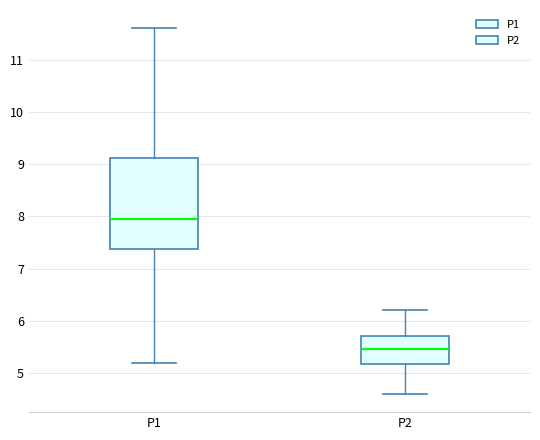

Reading left to right, transcribe this box plot: for each box, give where its median line is, the range the box spans, and where its two whiskers end, as read against the y-axis. The values are not printed on the chart, so give them approximately, as read against the axis.

P1: median 8.0, box 7.4 to 9.1, whiskers 5.2 to 11.6
P2: median 5.5, box 5.2 to 5.7, whiskers 4.6 to 6.2